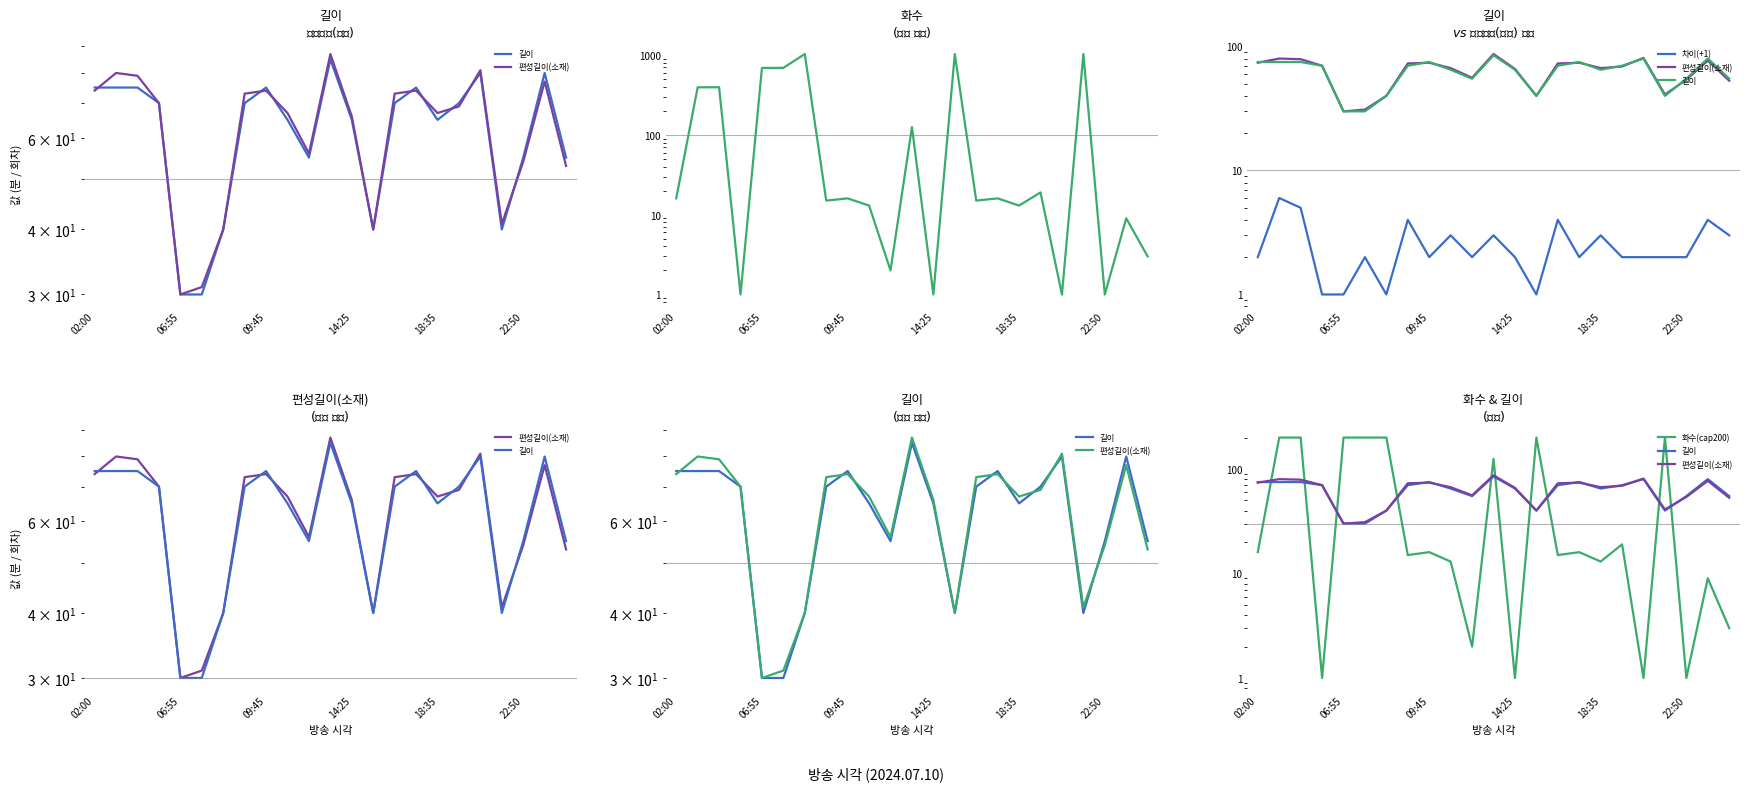

Where do 화수 and 차이(+1) first cross each other?

11 and 12